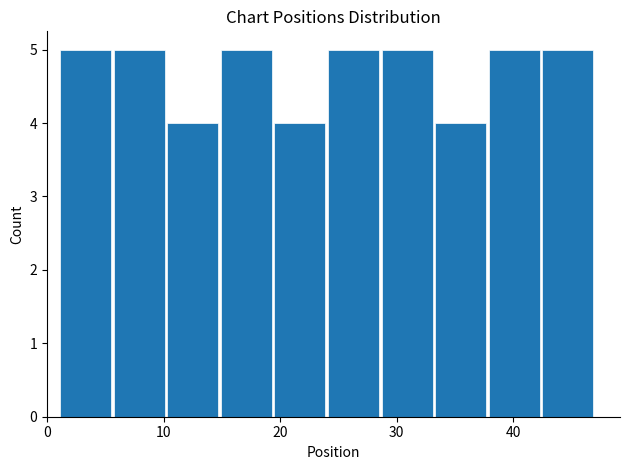

Reading left to right, list every bar in this chart as the range it spans on the x-axis followed by its height. Neither the bar edges nor the heights are printed on the chart, so give them approximately, as read against the axes.

1.0 to 5.6: 5
5.6 to 10.2: 5
10.2 to 14.8: 4
14.8 to 19.4: 5
19.4 to 24.0: 4
24.0 to 28.6: 5
28.6 to 33.2: 5
33.2 to 37.8: 4
37.8 to 42.4: 5
42.4 to 47.0: 5